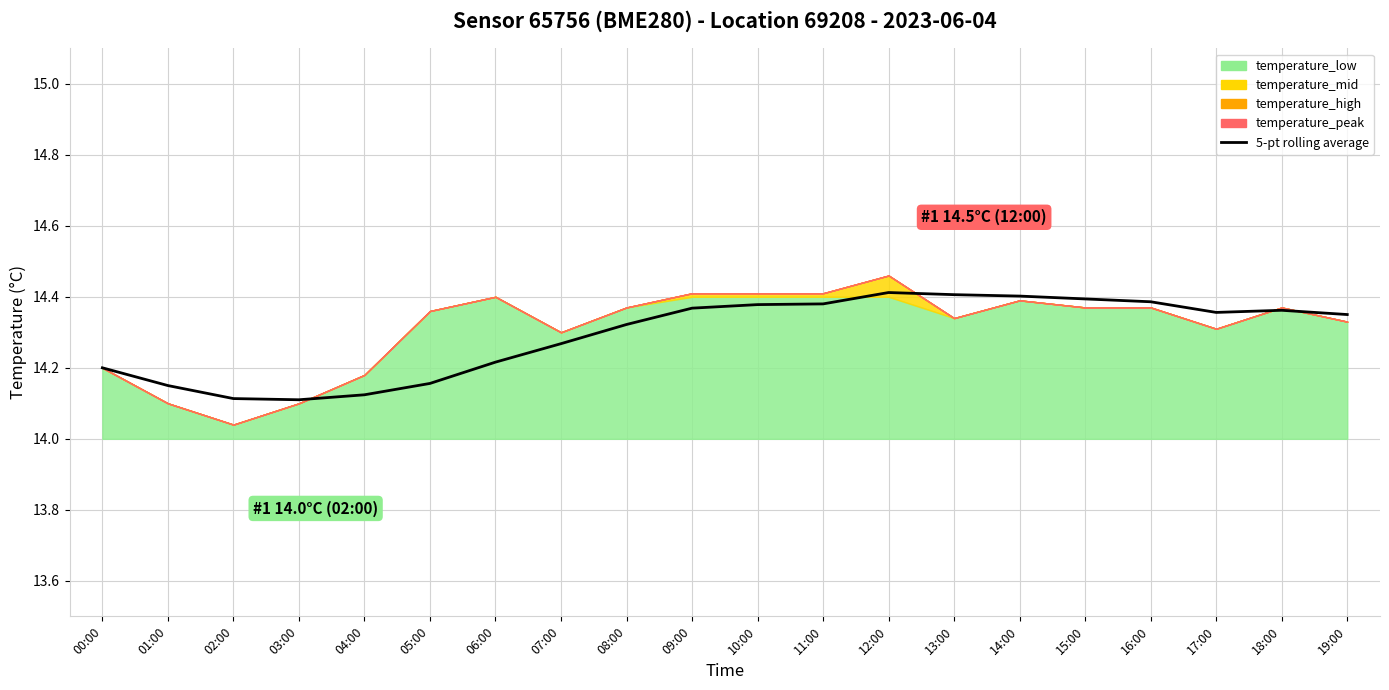

What is the average value?

14.3